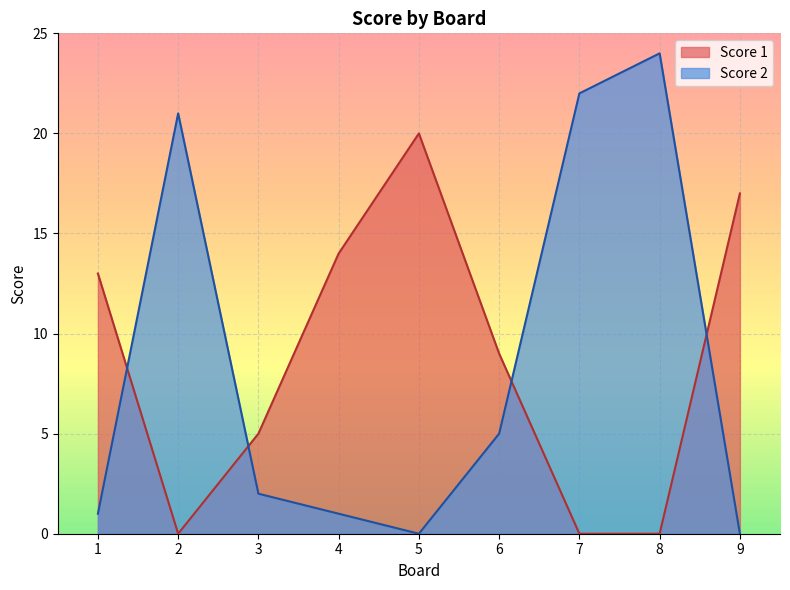

At which category is the sum across all series the highest?

8